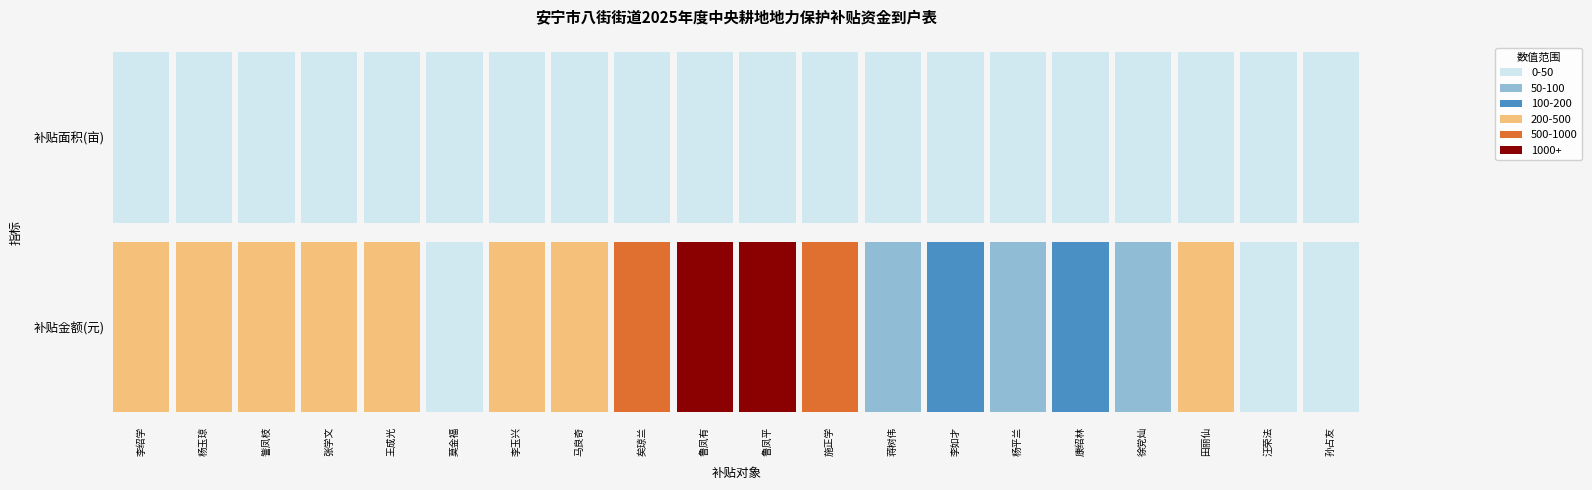

What is the average value of the 康绍林 series?

60.9